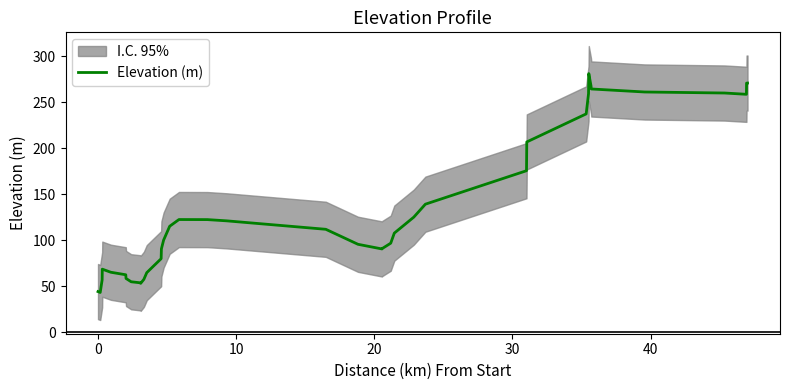

What is the greatest value displayed?

281.2